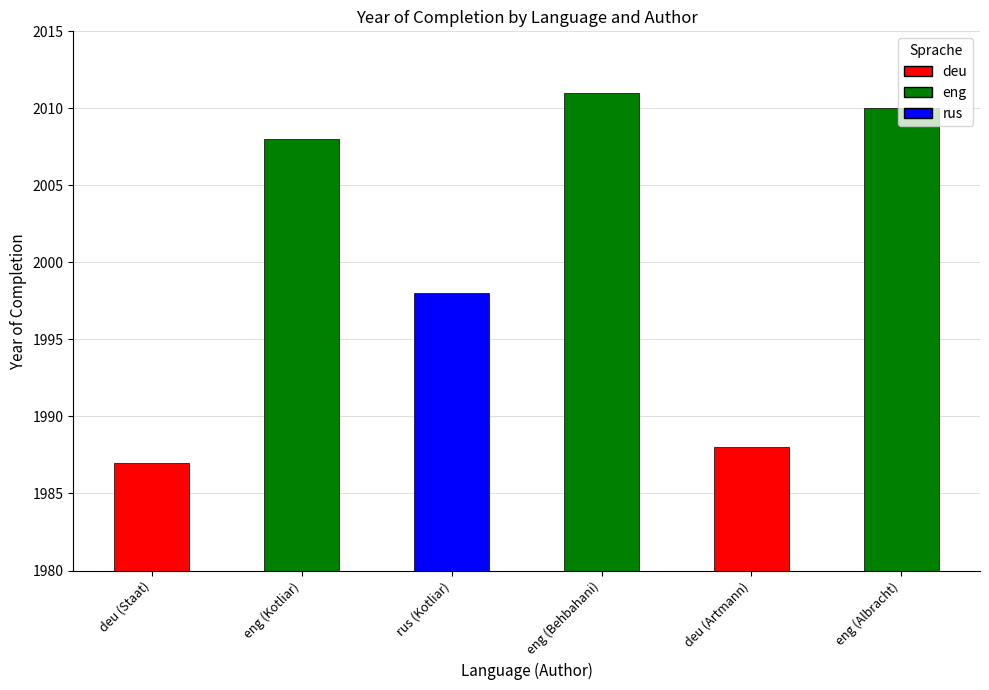

Reading left to right, what are all the values shown in this chart?

1987	2008	1998	2011	1988	2010